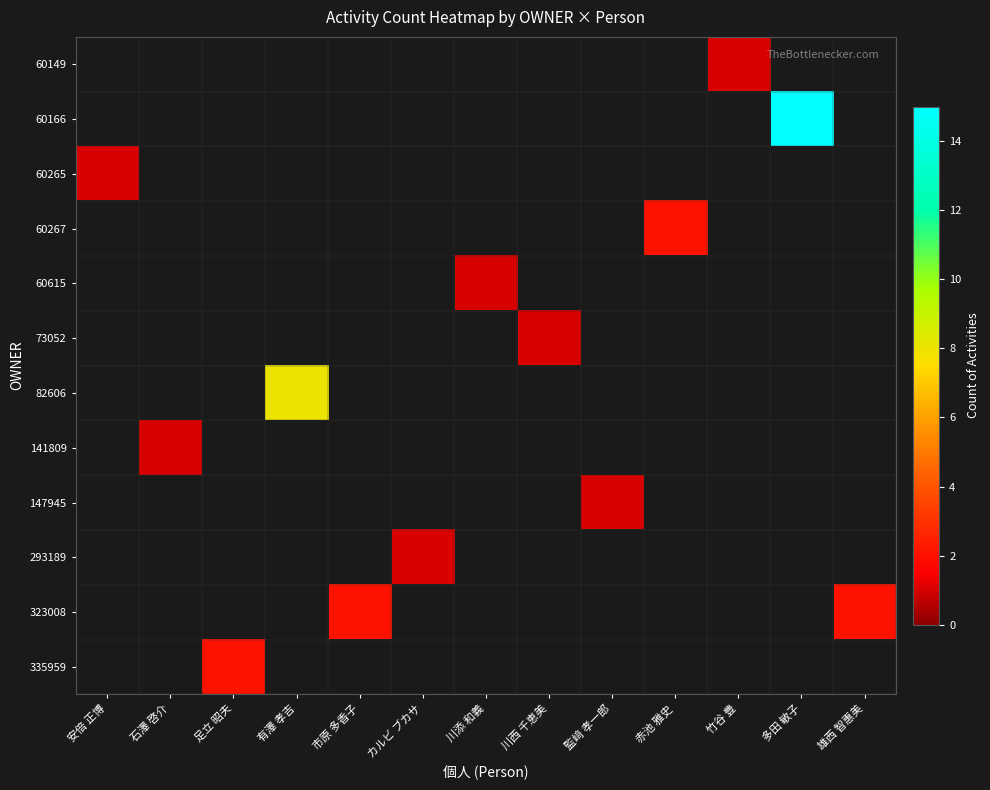

Reading left to right, transcribe all the data shown in this chart.

60149: 安倍 正博=0	石澤 啓介=0	足立 昭夫=0	有澤 孝吉=0	市原 多香子=0	カルビ ブカサ=0	川添 和義=0	川西 千恵美=0	監﨑 孝一郎=0	赤池 雅史=0	竹谷 豊=1	多田 敏子=0	雄西 智惠美=0
60166: 安倍 正博=0	石澤 啓介=0	足立 昭夫=0	有澤 孝吉=0	市原 多香子=0	カルビ ブカサ=0	川添 和義=0	川西 千恵美=0	監﨑 孝一郎=0	赤池 雅史=0	竹谷 豊=0	多田 敏子=15	雄西 智惠美=0
60265: 安倍 正博=1	石澤 啓介=0	足立 昭夫=0	有澤 孝吉=0	市原 多香子=0	カルビ ブカサ=0	川添 和義=0	川西 千恵美=0	監﨑 孝一郎=0	赤池 雅史=0	竹谷 豊=0	多田 敏子=0	雄西 智惠美=0
60267: 安倍 正博=0	石澤 啓介=0	足立 昭夫=0	有澤 孝吉=0	市原 多香子=0	カルビ ブカサ=0	川添 和義=0	川西 千恵美=0	監﨑 孝一郎=0	赤池 雅史=2	竹谷 豊=0	多田 敏子=0	雄西 智惠美=0
60615: 安倍 正博=0	石澤 啓介=0	足立 昭夫=0	有澤 孝吉=0	市原 多香子=0	カルビ ブカサ=0	川添 和義=1	川西 千恵美=0	監﨑 孝一郎=0	赤池 雅史=0	竹谷 豊=0	多田 敏子=0	雄西 智惠美=0
73052: 安倍 正博=0	石澤 啓介=0	足立 昭夫=0	有澤 孝吉=0	市原 多香子=0	カルビ ブカサ=0	川添 和義=0	川西 千恵美=1	監﨑 孝一郎=0	赤池 雅史=0	竹谷 豊=0	多田 敏子=0	雄西 智惠美=0
82606: 安倍 正博=0	石澤 啓介=0	足立 昭夫=0	有澤 孝吉=8	市原 多香子=0	カルビ ブカサ=0	川添 和義=0	川西 千恵美=0	監﨑 孝一郎=0	赤池 雅史=0	竹谷 豊=0	多田 敏子=0	雄西 智惠美=0
141809: 安倍 正博=0	石澤 啓介=1	足立 昭夫=0	有澤 孝吉=0	市原 多香子=0	カルビ ブカサ=0	川添 和義=0	川西 千恵美=0	監﨑 孝一郎=0	赤池 雅史=0	竹谷 豊=0	多田 敏子=0	雄西 智惠美=0
147945: 安倍 正博=0	石澤 啓介=0	足立 昭夫=0	有澤 孝吉=0	市原 多香子=0	カルビ ブカサ=0	川添 和義=0	川西 千恵美=0	監﨑 孝一郎=1	赤池 雅史=0	竹谷 豊=0	多田 敏子=0	雄西 智惠美=0
293189: 安倍 正博=0	石澤 啓介=0	足立 昭夫=0	有澤 孝吉=0	市原 多香子=0	カルビ ブカサ=1	川添 和義=0	川西 千恵美=0	監﨑 孝一郎=0	赤池 雅史=0	竹谷 豊=0	多田 敏子=0	雄西 智惠美=0
323008: 安倍 正博=0	石澤 啓介=0	足立 昭夫=0	有澤 孝吉=0	市原 多香子=2	カルビ ブカサ=0	川添 和義=0	川西 千恵美=0	監﨑 孝一郎=0	赤池 雅史=0	竹谷 豊=0	多田 敏子=0	雄西 智惠美=2
335959: 安倍 正博=0	石澤 啓介=0	足立 昭夫=2	有澤 孝吉=0	市原 多香子=0	カルビ ブカサ=0	川添 和義=0	川西 千恵美=0	監﨑 孝一郎=0	赤池 雅史=0	竹谷 豊=0	多田 敏子=0	雄西 智惠美=0